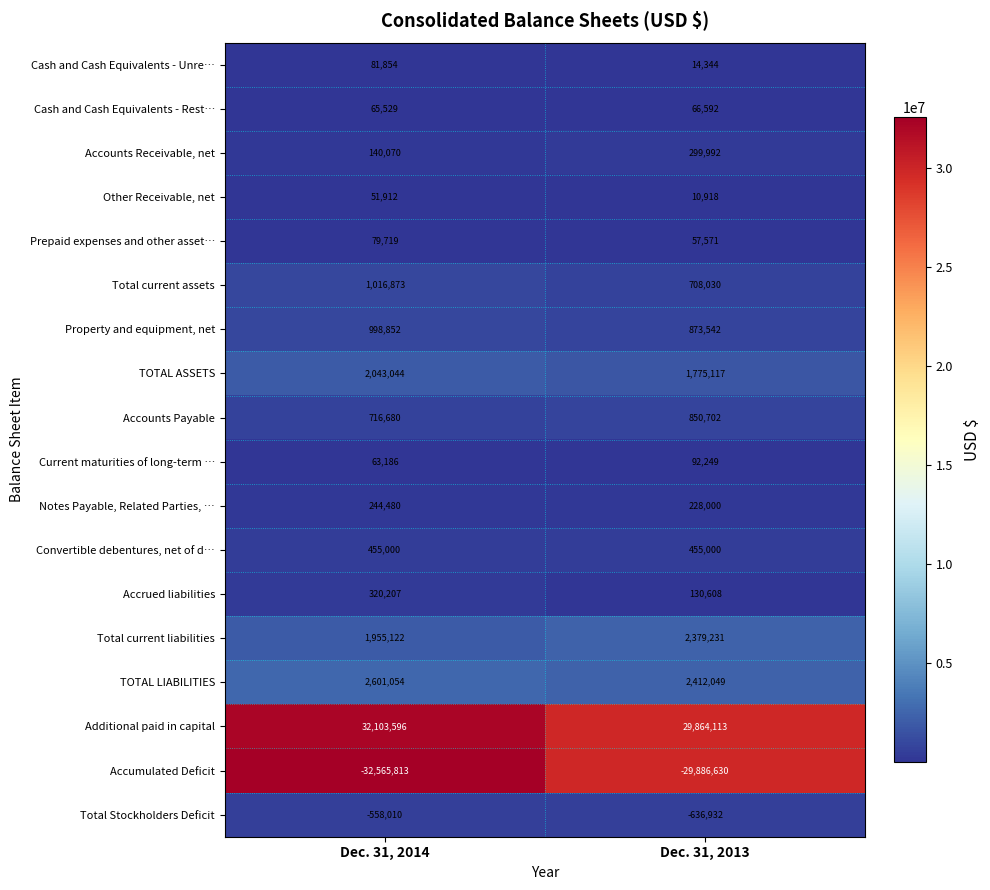

The value of Total Stockholders Deficit at Dec. 31, 2013 is -636932. True or false?

True